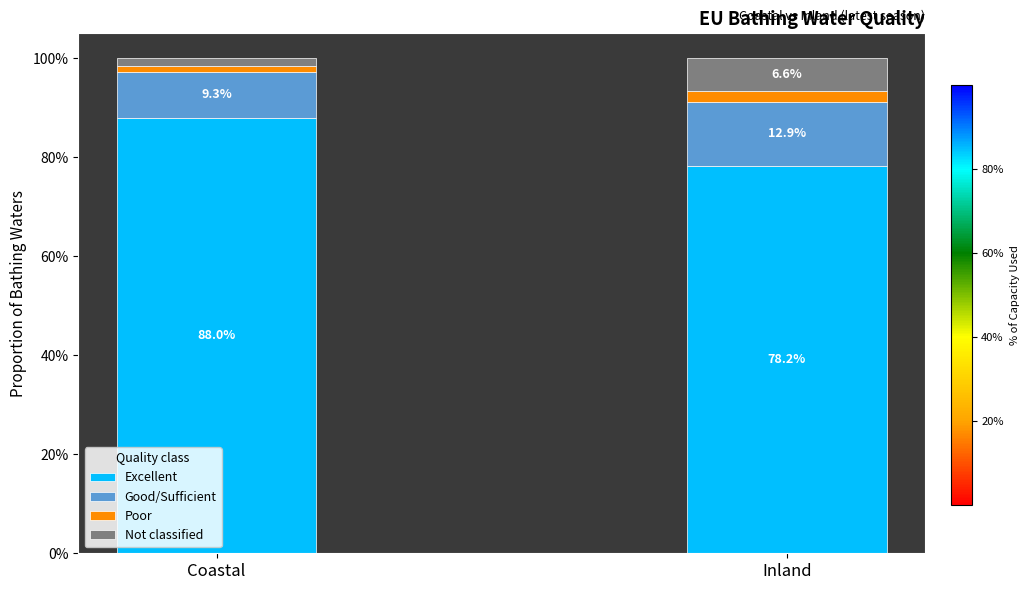

What is the total value across all series at Coastal?

1.0